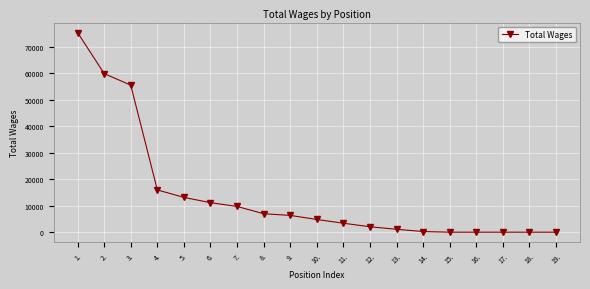

What is the difference between the maximum and minimum values?

75481